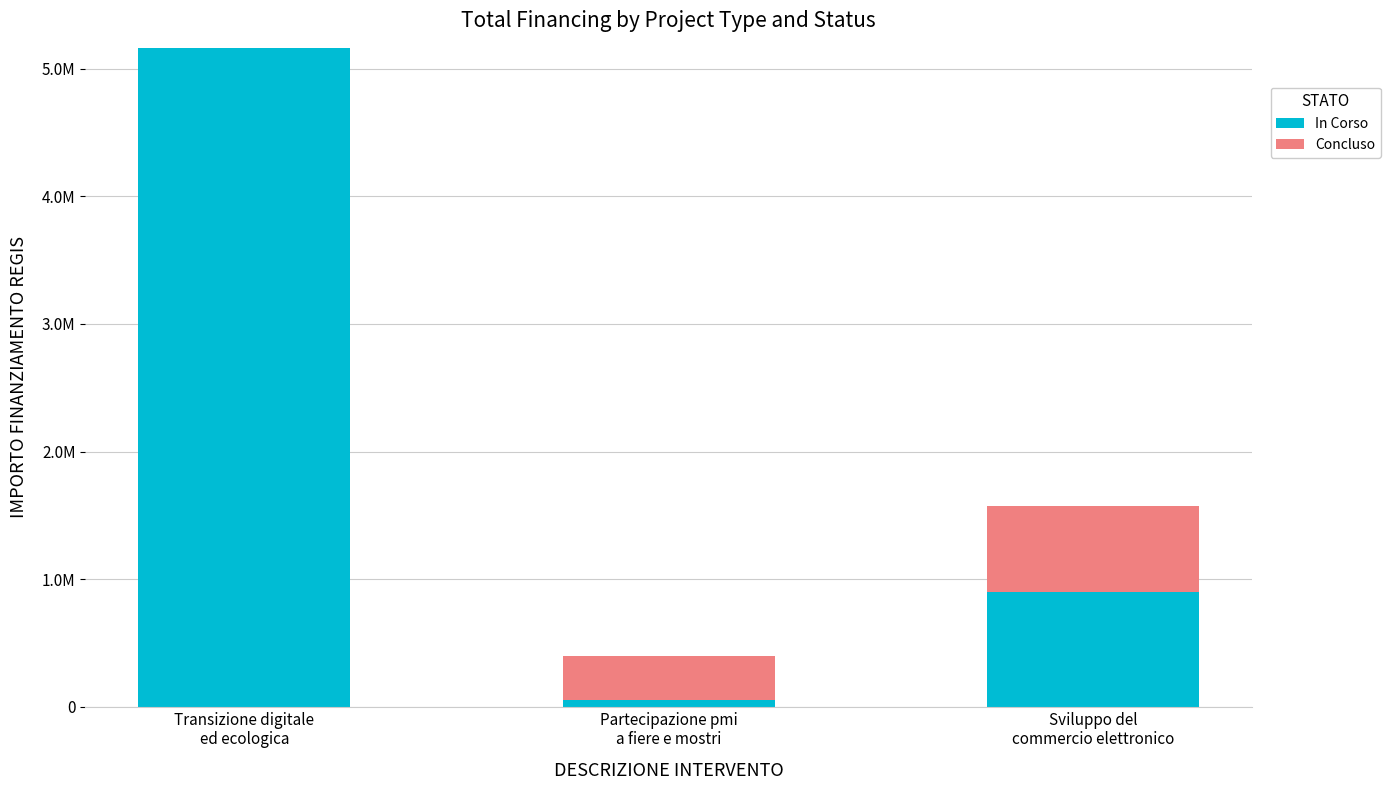

Are the bars grouped side by side (vs. stacked)?

No